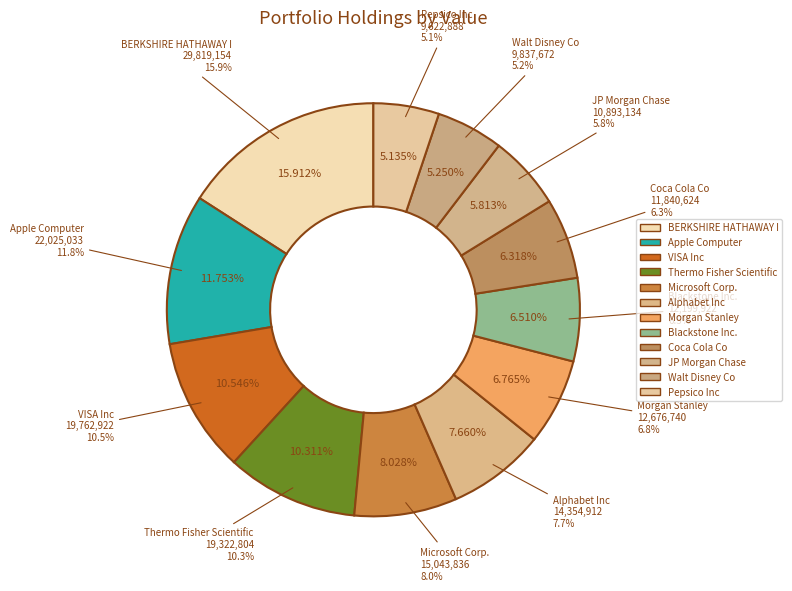

Does Blackstone Inc. account for over 50% of the chart?

No